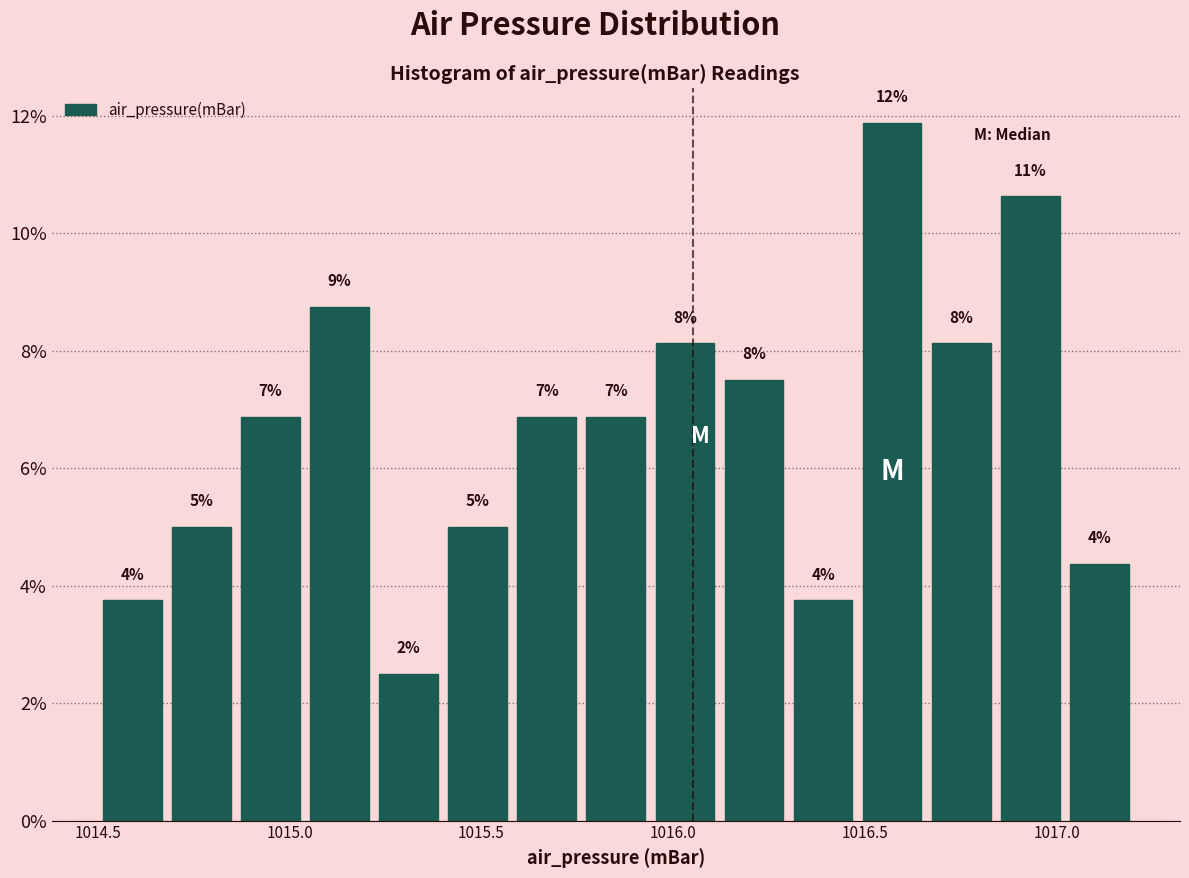

Read against the x-axis, roughly where is the centre of the tallest bar?

1016.55